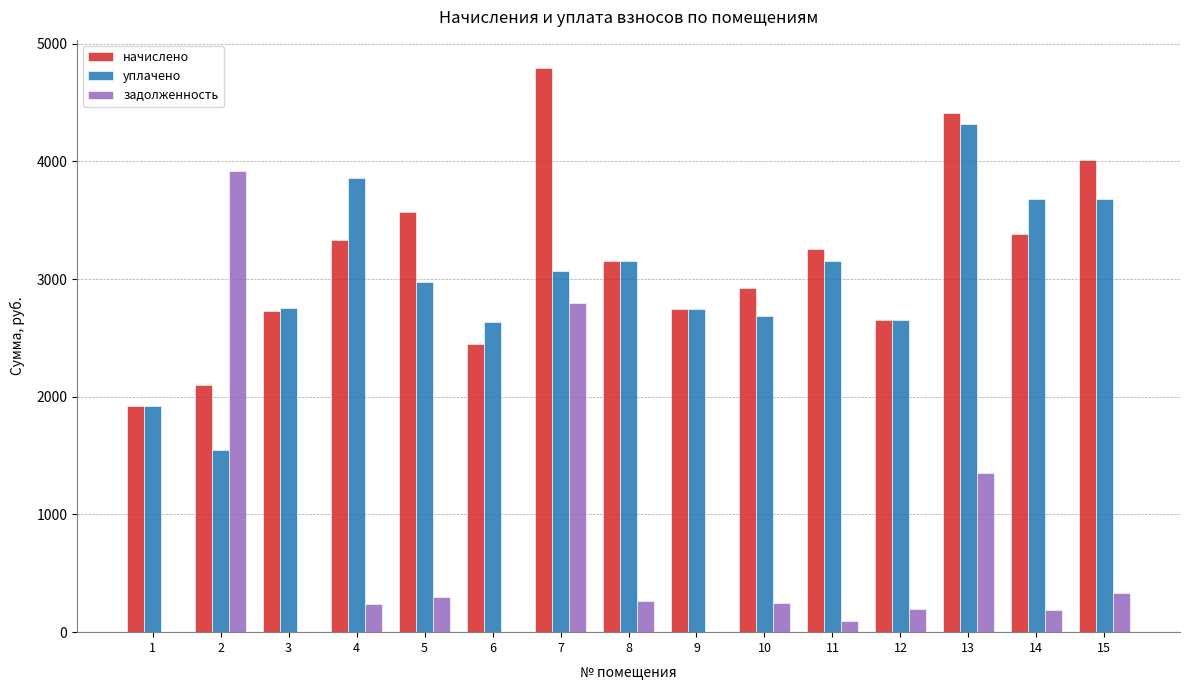

Between 5 and 7, which series saw the biggest shift?

задолженность